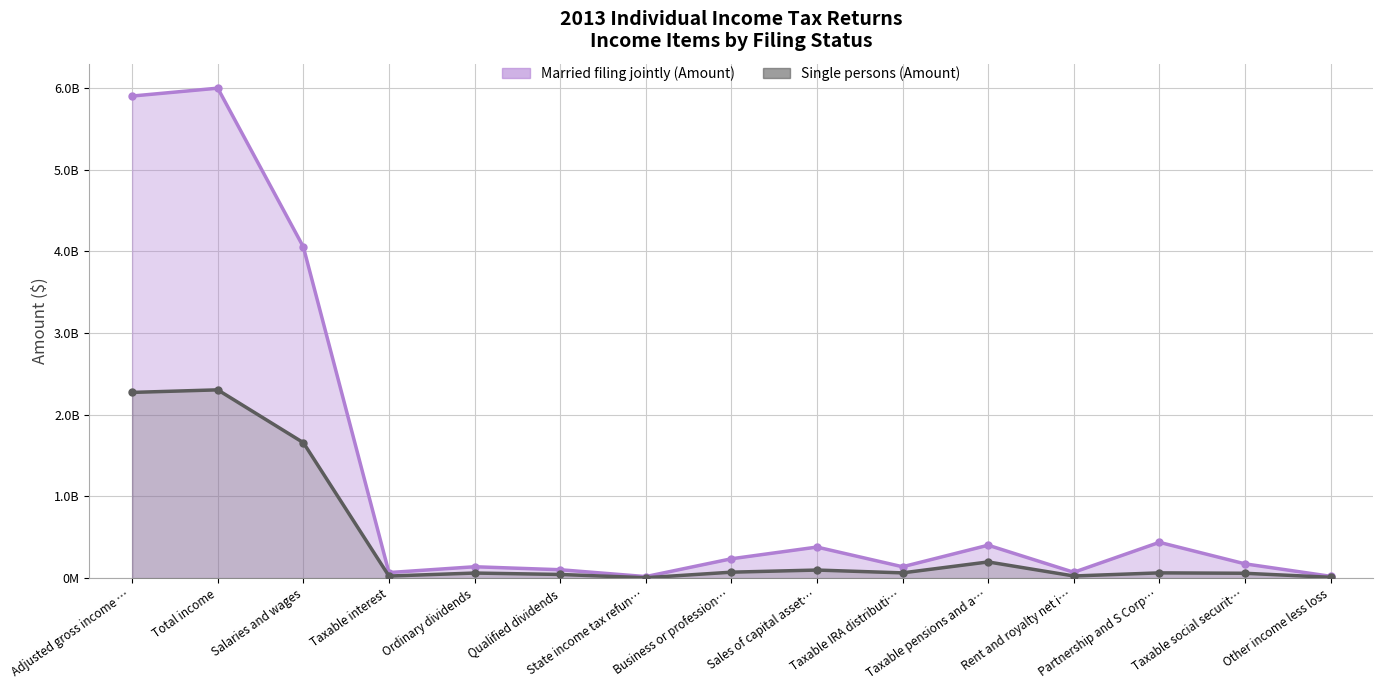

Reading left to right, transcribe all the data shown in this chart.

Married filing jointly (Amount): 5898988223	5995377902	4052926155	68691318	139876121	103381120	19522541	237366901	380673201	139749249	403433685	72163668	438657150	175420713	23103909
Single persons (Amount): 2272945337	2304216542	1658104194	25994747	62859203	45572658	5545969	73447872	99426540	64955221	198799546	26848254	65061086	60120548	10934042